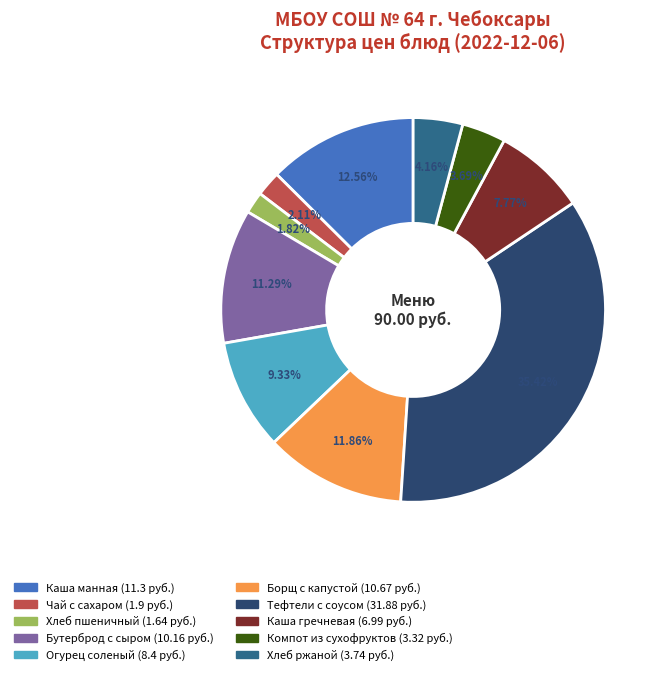

Is there any slice that represents more than half of the pie?

No